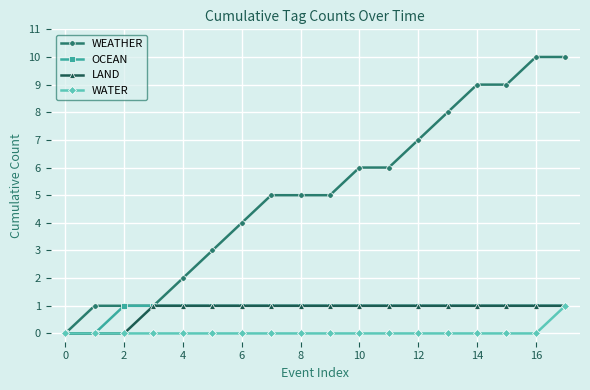

What is the maximum value shown in the chart?

10